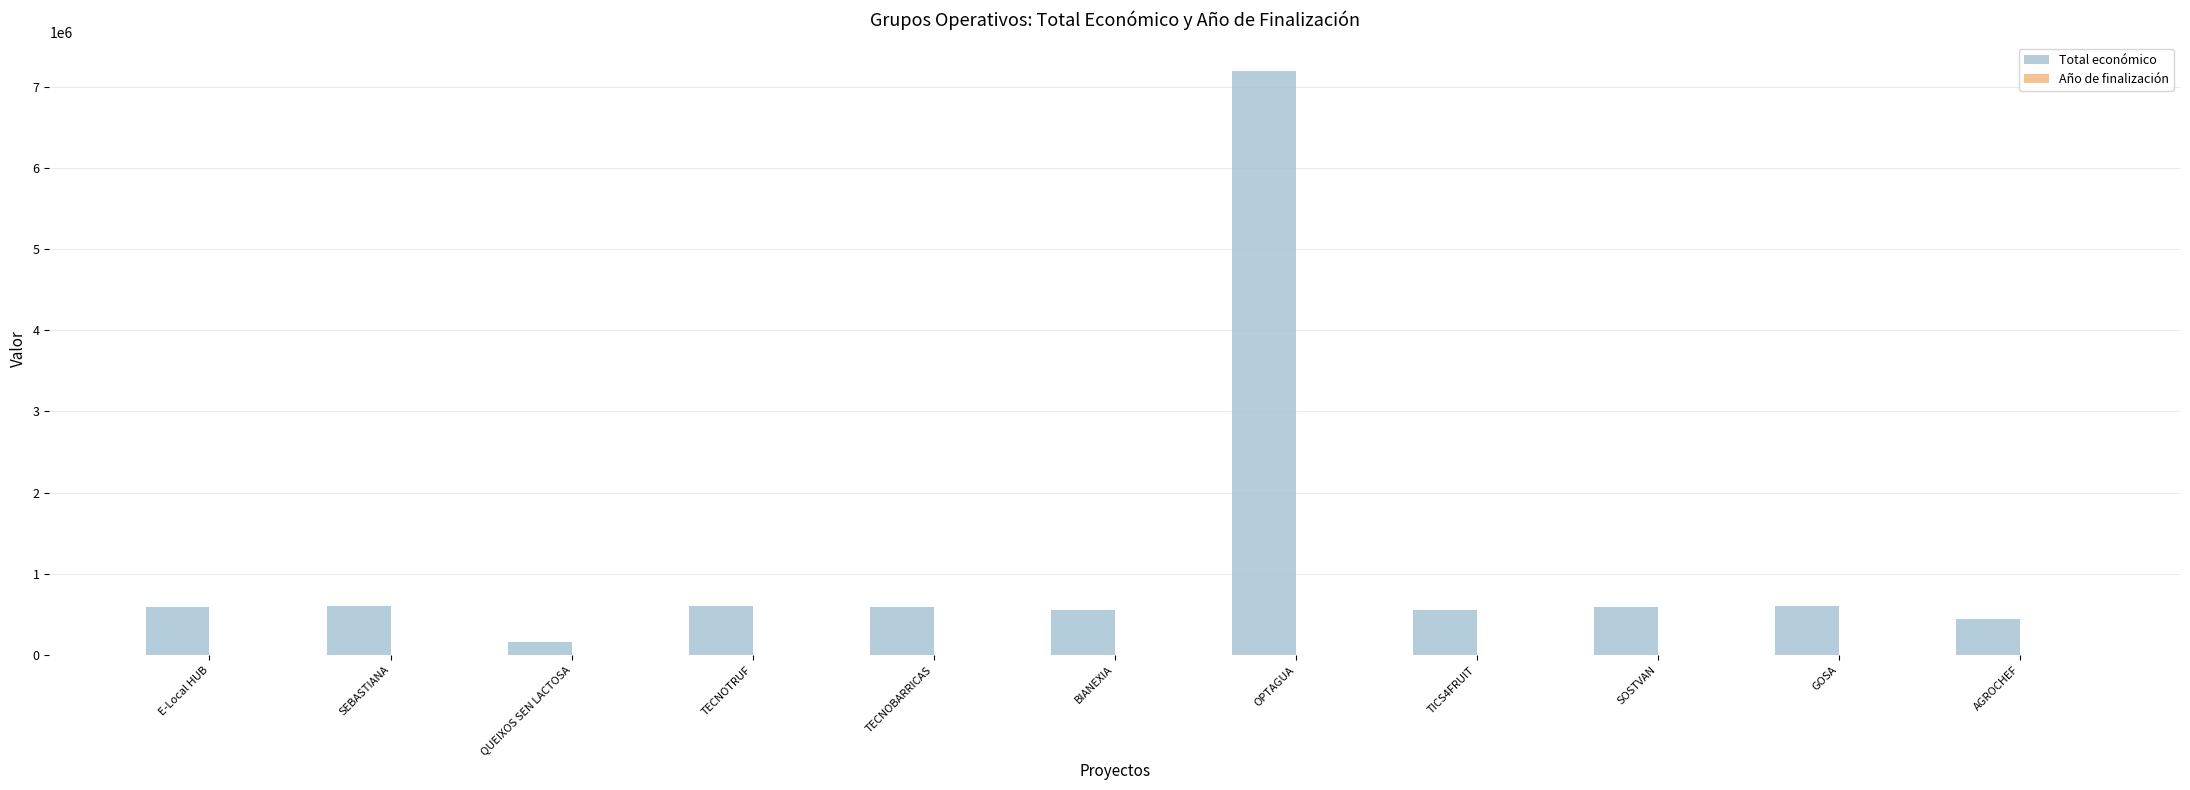

What is the sum of all Total económico values?

12477614